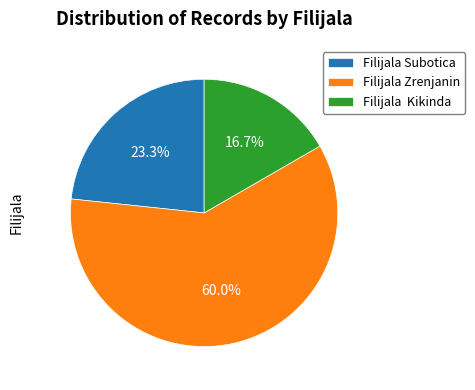

What percentage is NOT represented by Filijala Zrenjanin?

40.0%